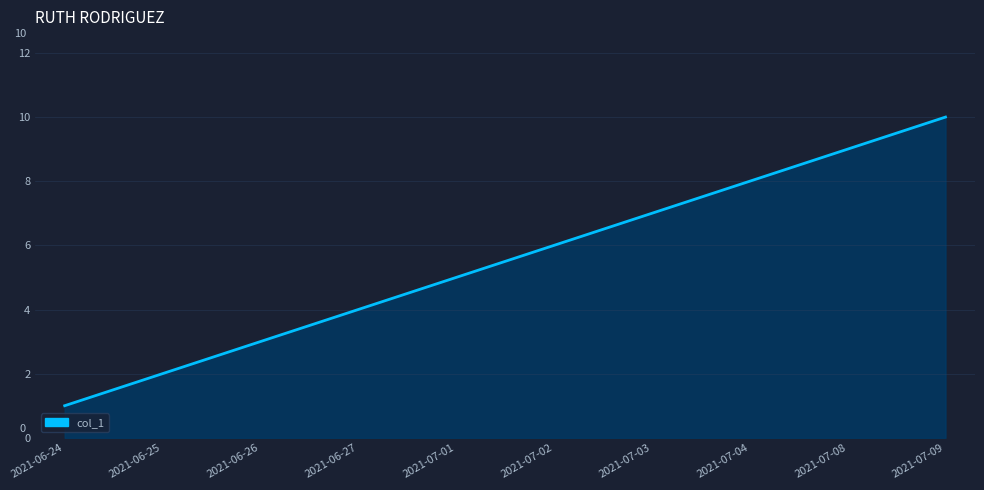

What is the maximum value shown in the chart?

10